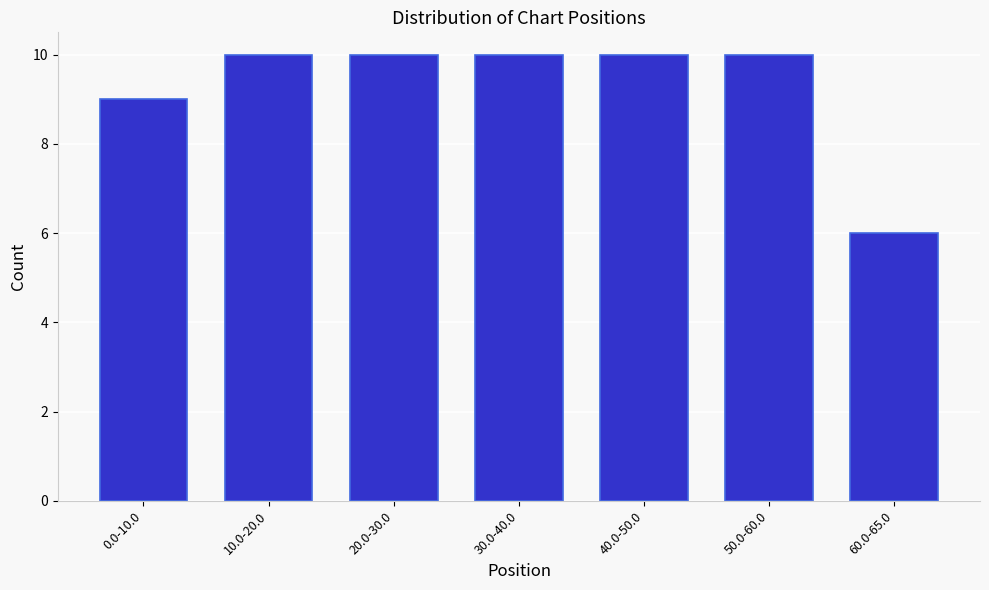

Reading left to right, list all the values displayed in this chart.

9	10	10	10	10	10	6